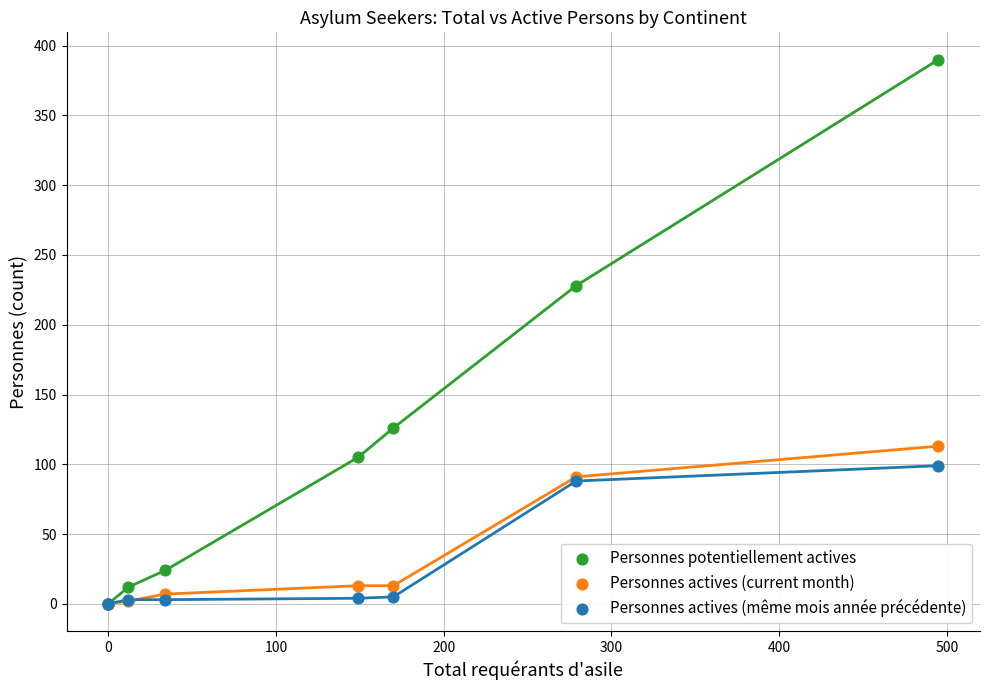

Across all series, what Y value is closest to 195?

228